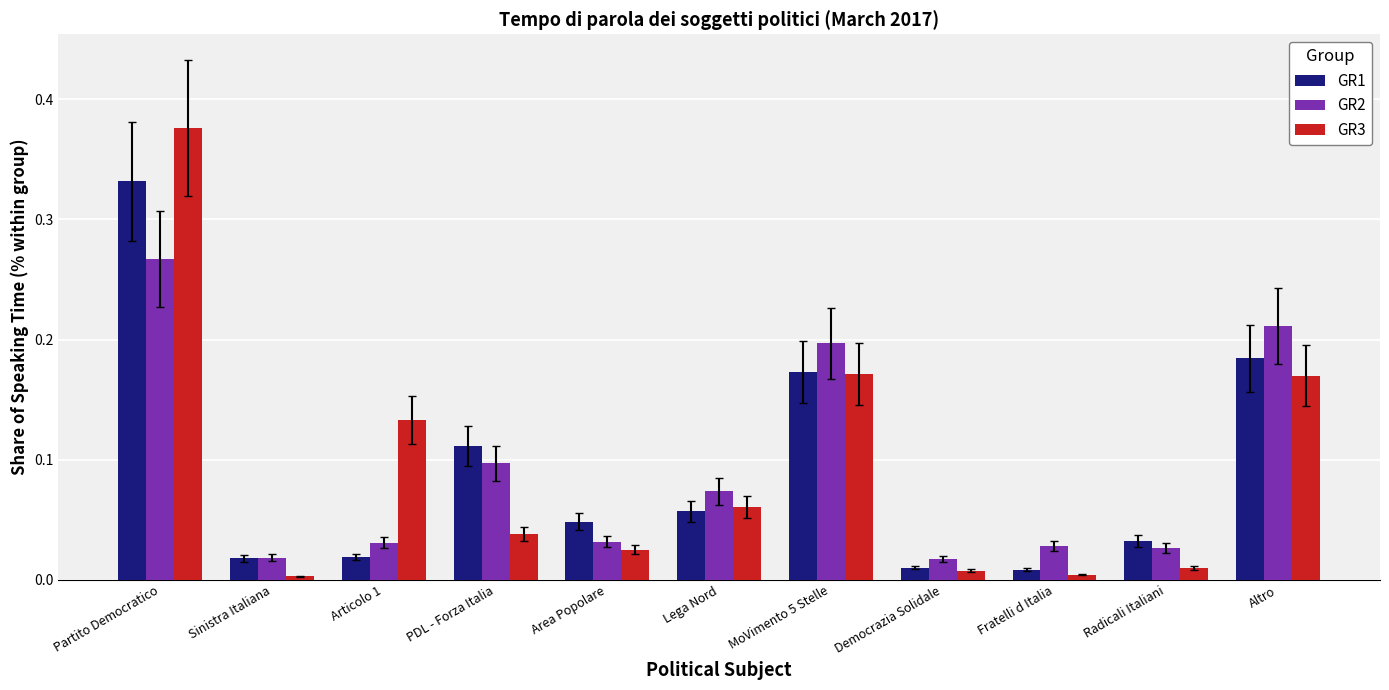

Which series has the largest range (max minus min)?

GR3